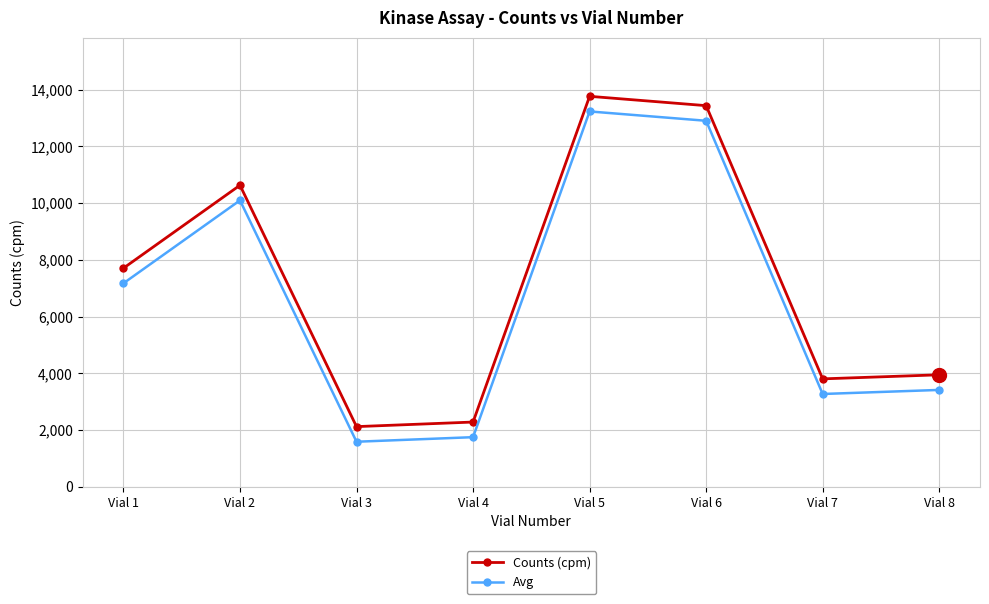

How many data points in Avg are less than 7174?

4